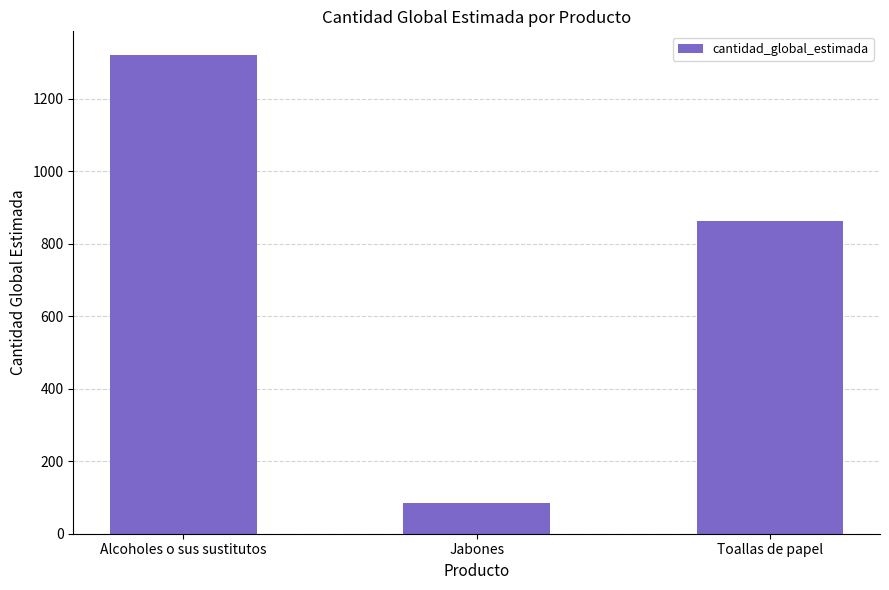

Reading left to right, what are all the values shown in this chart?

1320	84	864